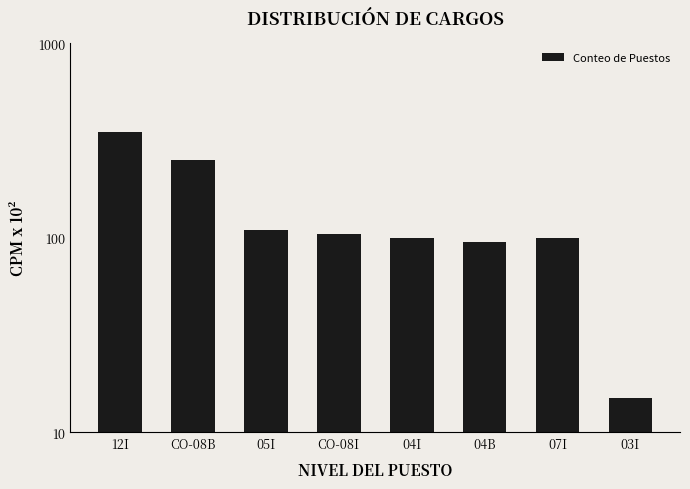

Which category has the highest value across all series?

12I